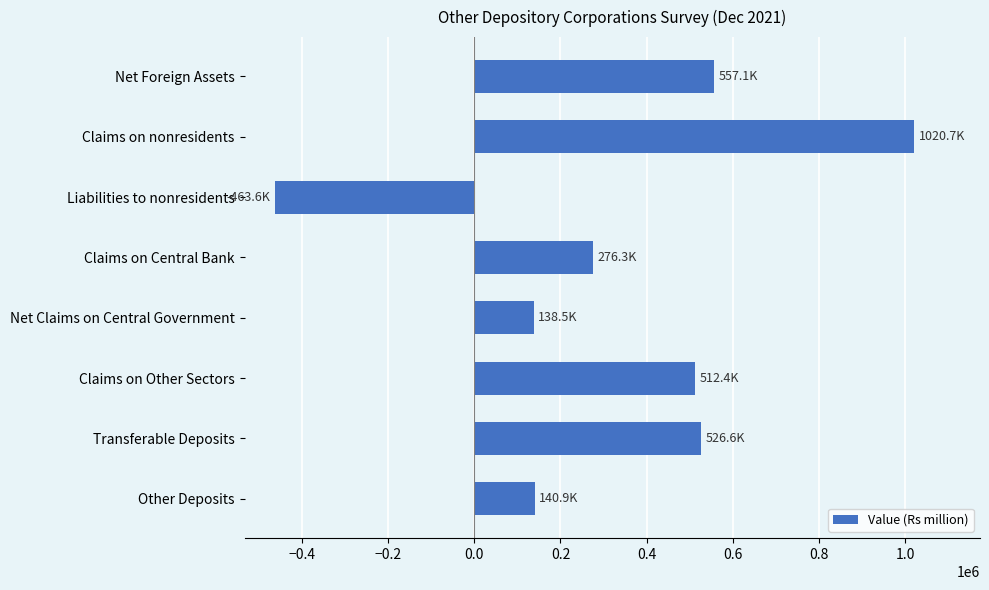

What is the ratio of the value at Transferable Deposits to the value at Claims on nonresidents?

0.5